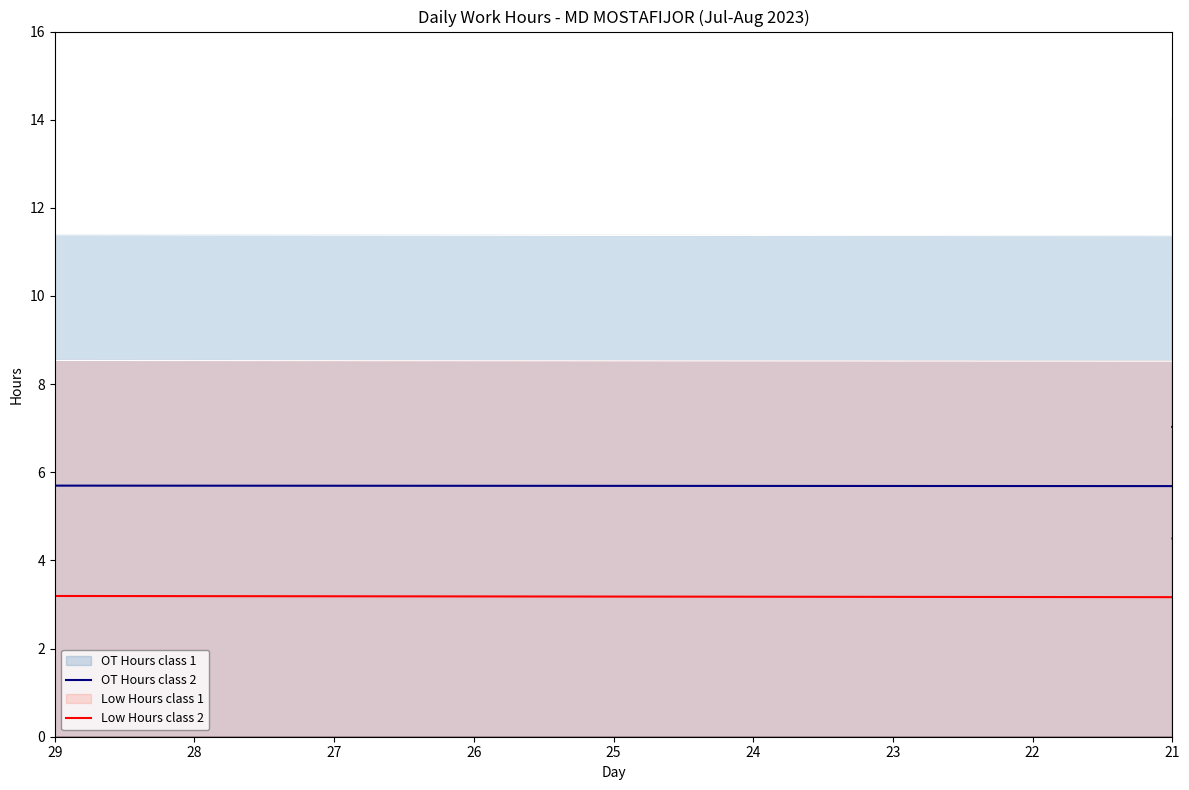

Does the chart have visible grid lines?

No